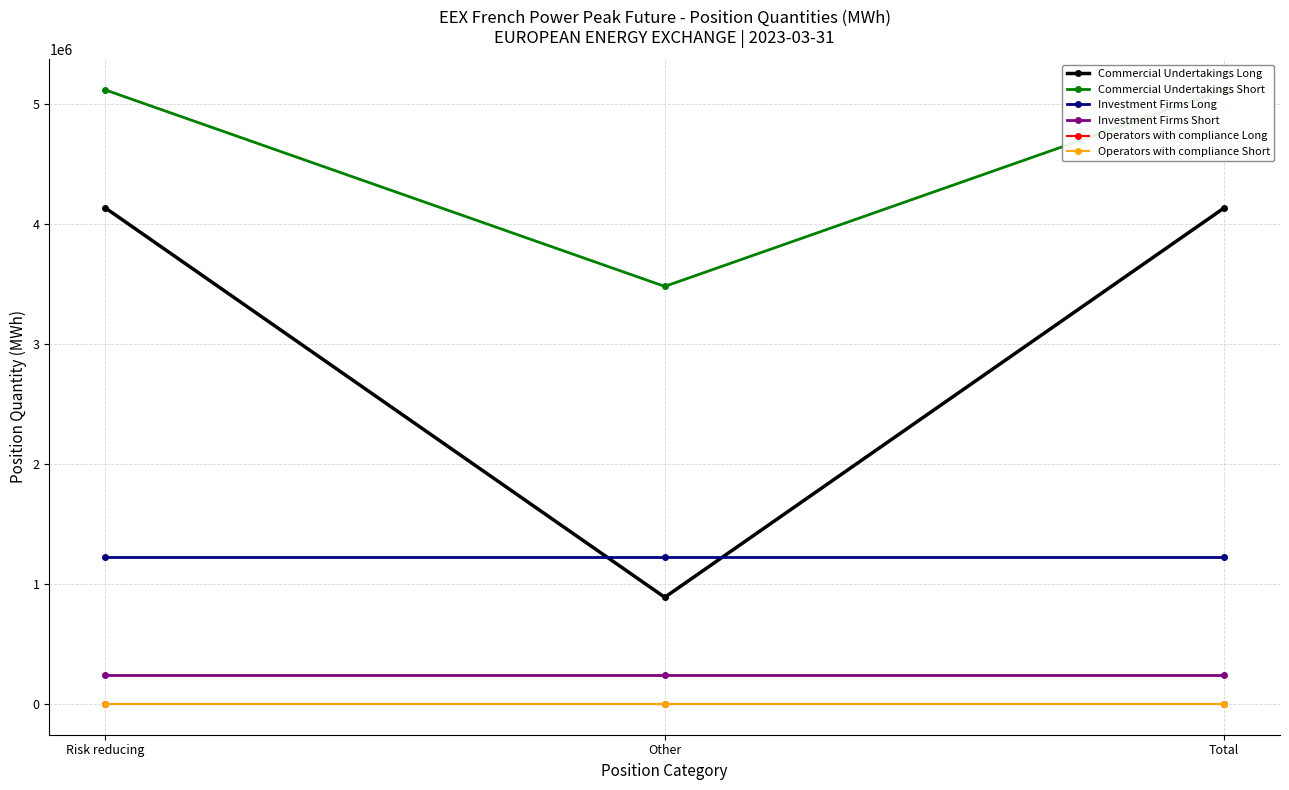

Which series has the largest total across all categories?

Commercial Undertakings Short